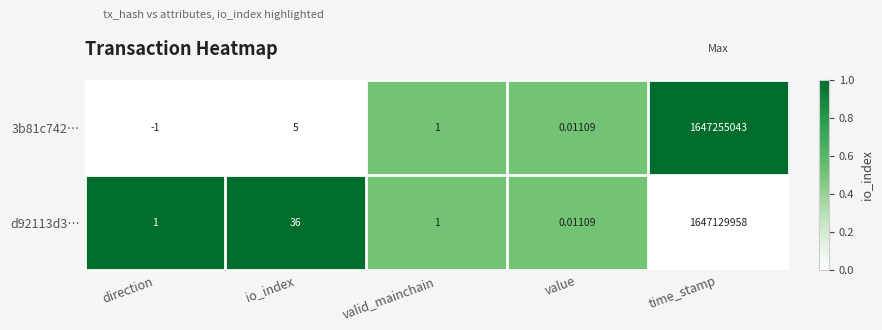

How many categories are shown in the chart?

5